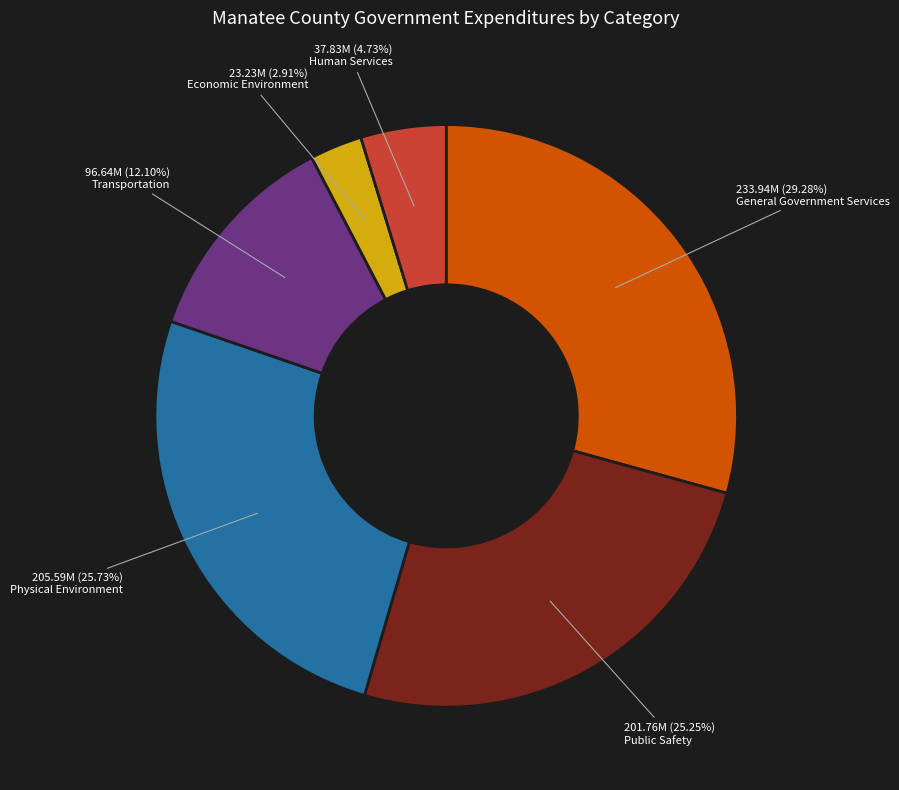

Is there a majority slice in this chart?

No